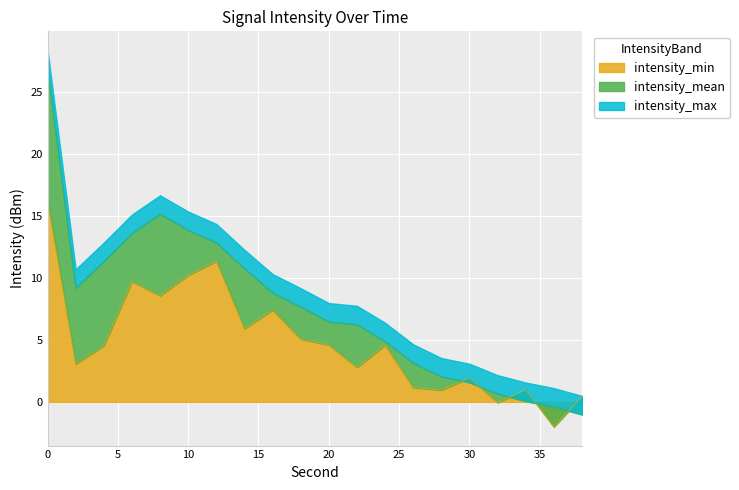

What is the maximum value for intensity_min?

16.2